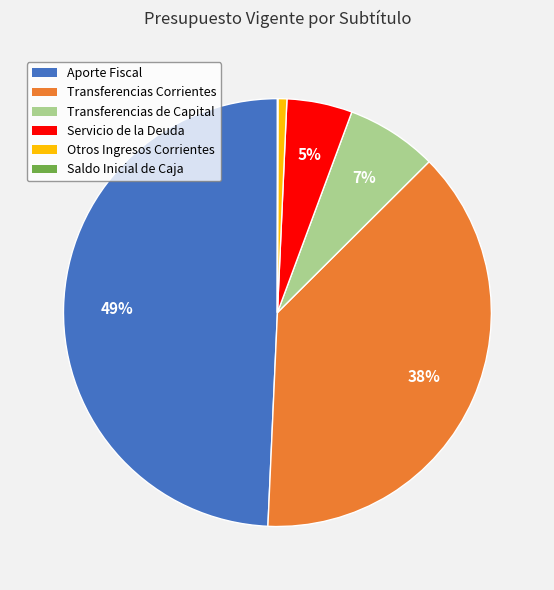

To the nearest percent, what is the average slice percentage?

17%